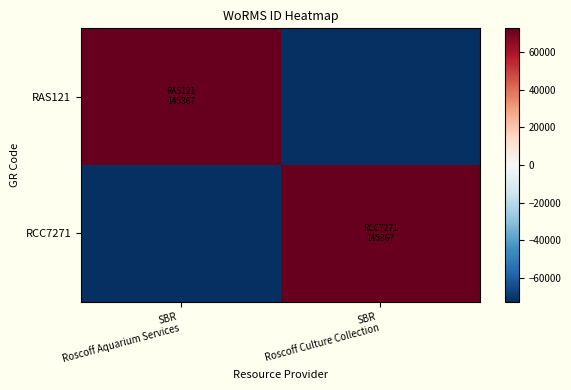

At which category does the chart reach its peak across all series?

SBR
Roscoff Aquarium Services